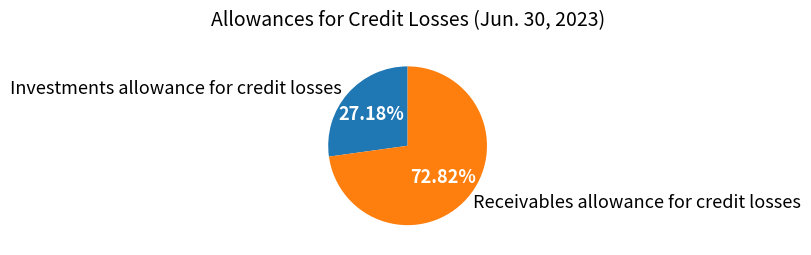

Is there a majority slice in this chart?

Yes